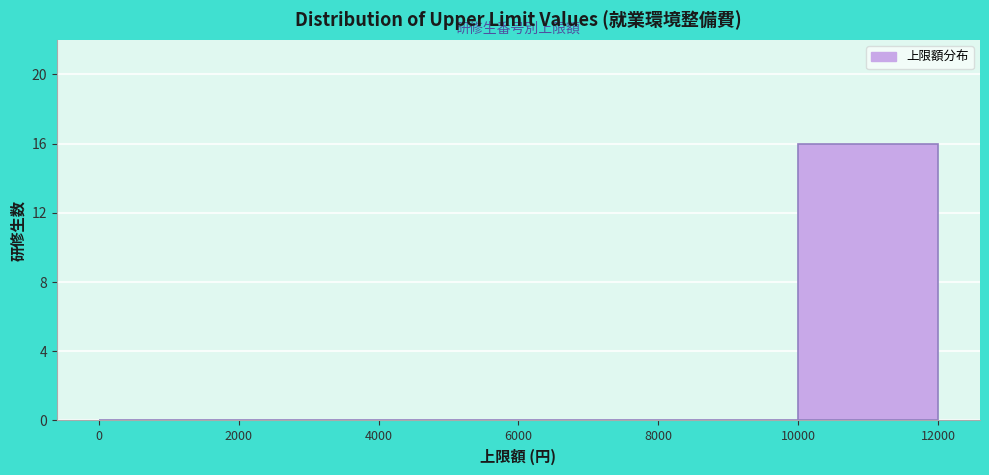

Over which range of the x-axis is the bar tallest?

10000 to 12000